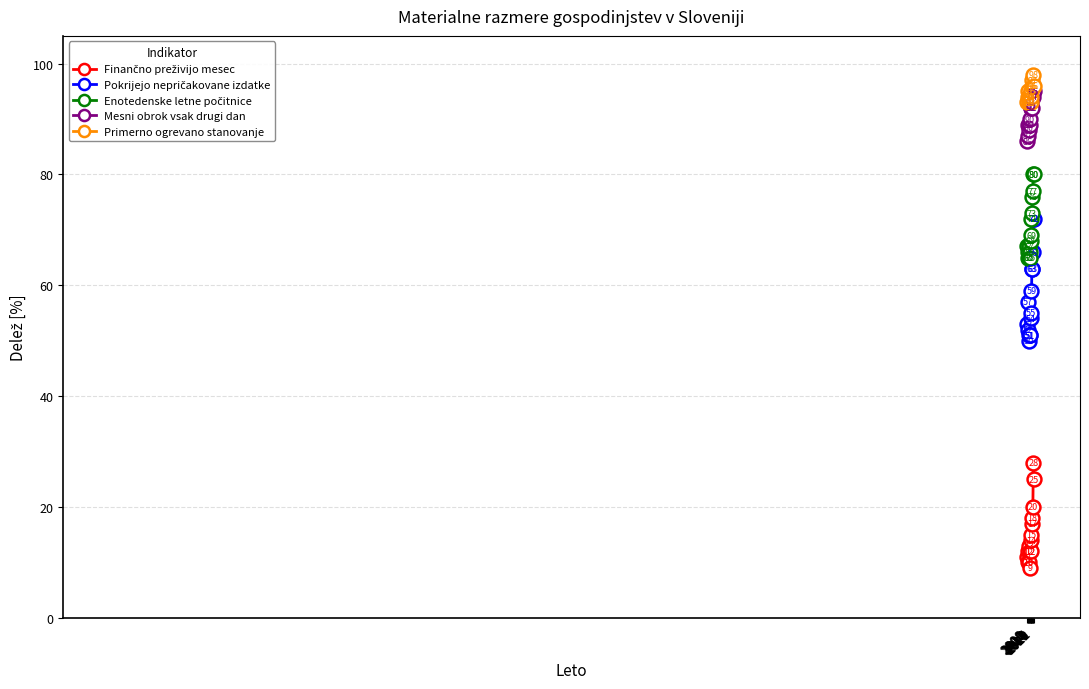

What is the maximum value shown in the chart?

98